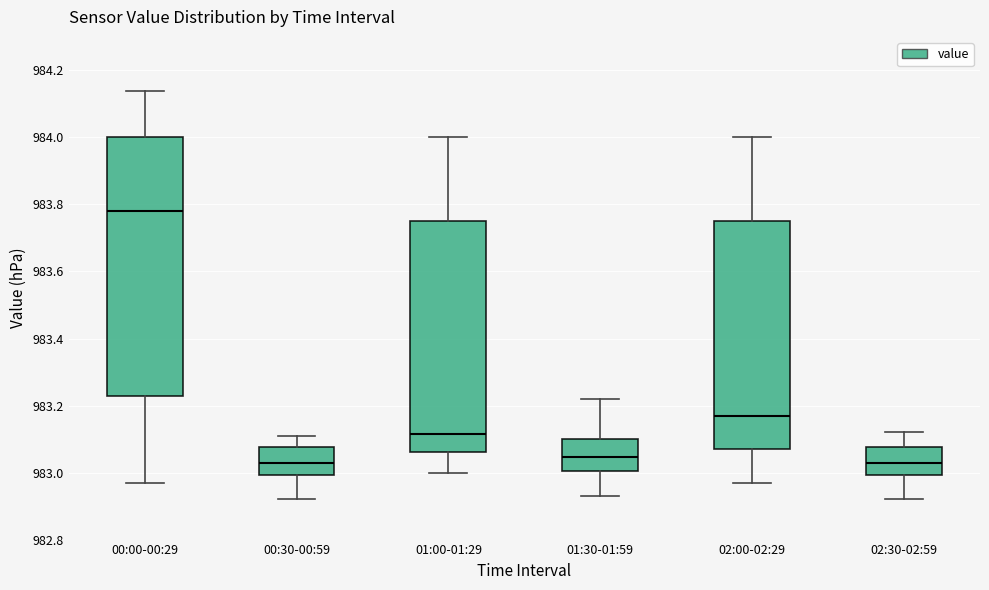

Reading left to right, read every box against the y-axis: the position of its median line, the range the box covers, and the ends of its whiskers. The values are not printed on the chart, so give them approximately, as read against the axis.

00:00-00:29: median 983.78, box 983.22 to 984.00, whiskers 982.98 to 984.14
00:30-00:59: median 983.04, box 983.00 to 983.08, whiskers 982.92 to 983.12
01:00-01:29: median 983.12, box 983.06 to 983.76, whiskers 983.00 to 984.00
01:30-01:59: median 983.04, box 983.00 to 983.10, whiskers 982.94 to 983.22
02:00-02:29: median 983.18, box 983.08 to 983.76, whiskers 982.98 to 984.00
02:30-02:59: median 983.04, box 983.00 to 983.08, whiskers 982.92 to 983.12